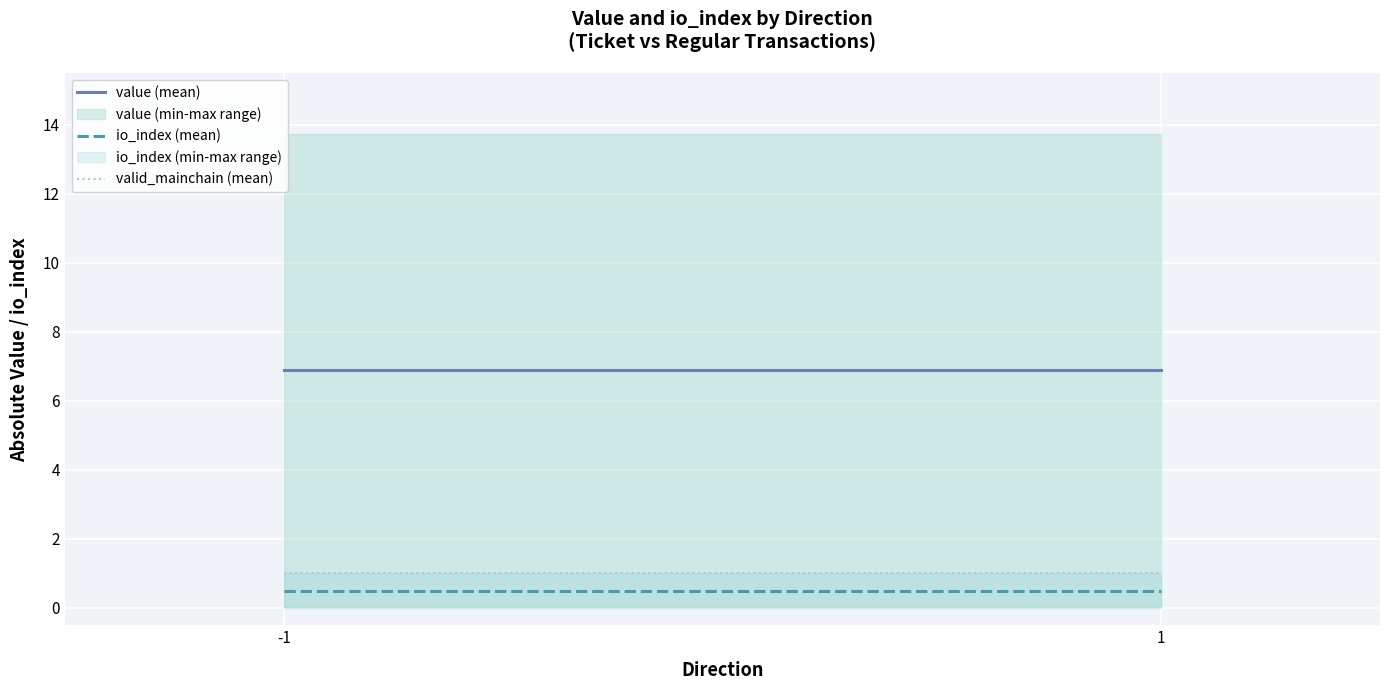

Is it true that io_index (mean) equals 0.5 at -1?

True